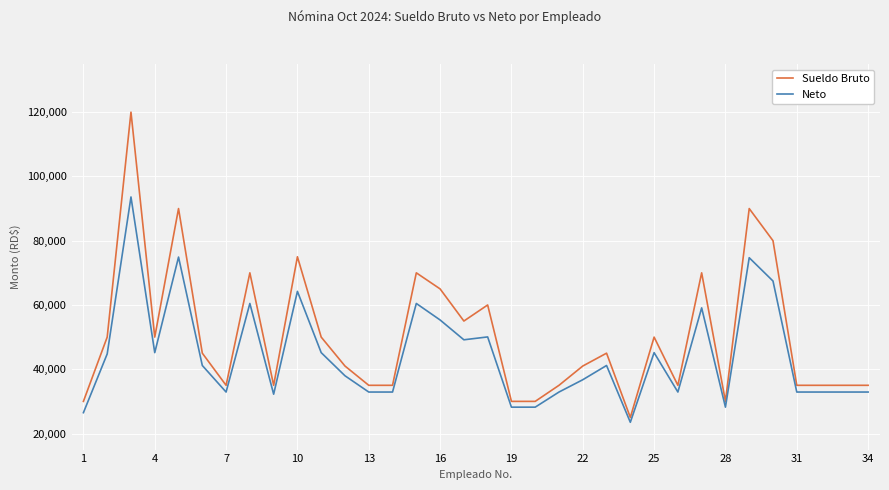

What is the difference between the maximum and minimum values in the Sueldo Bruto series?

95000.0